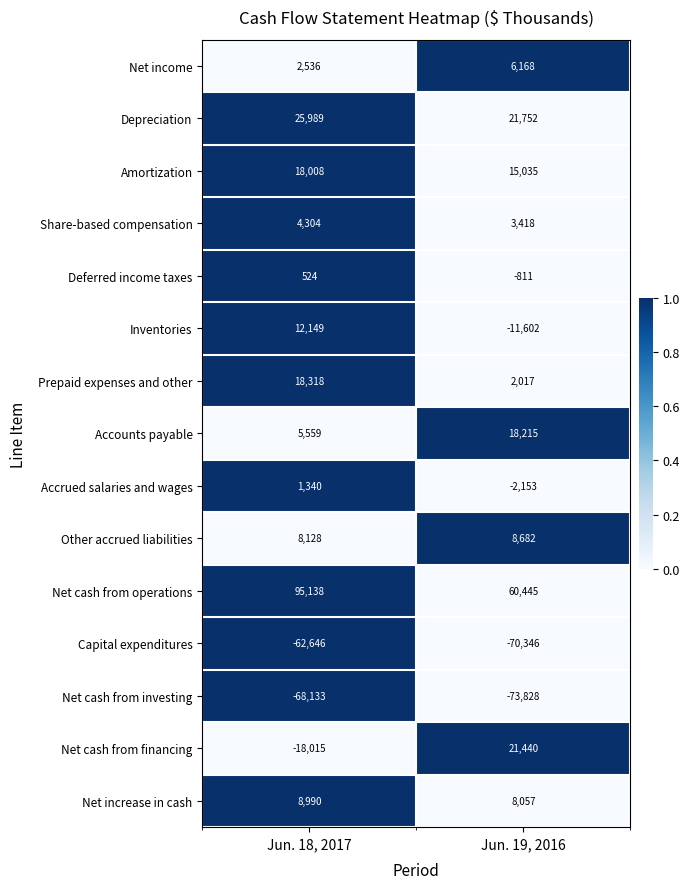

Between Jun. 18, 2017 and Jun. 19, 2016, which series saw the biggest shift?

Net cash from financing